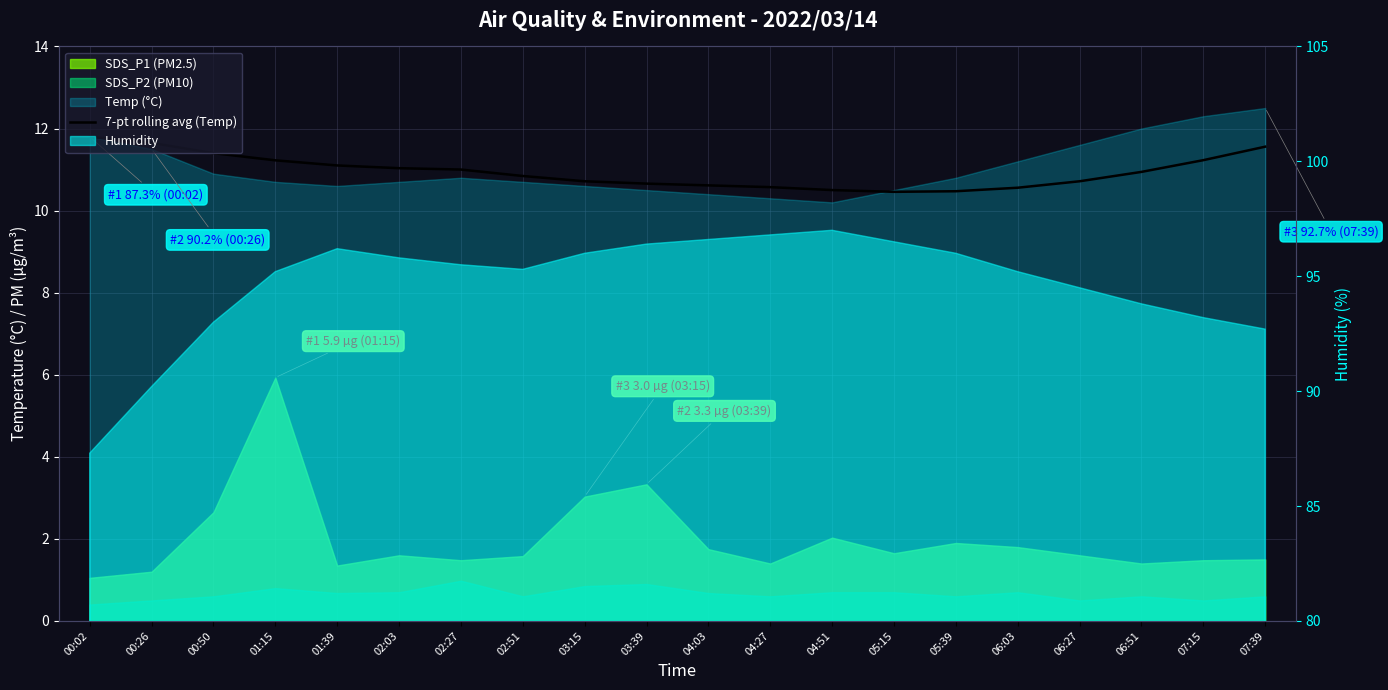

The value at 04:51 is 16.6. True or false?

False